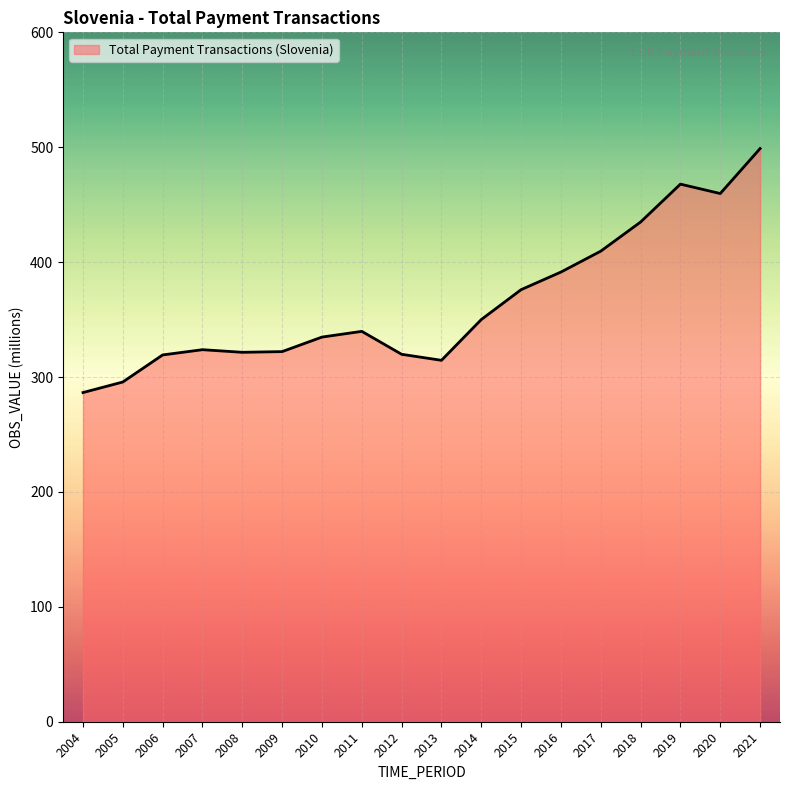

The chart shows a value of 392.9 at 2004. True or false?

False